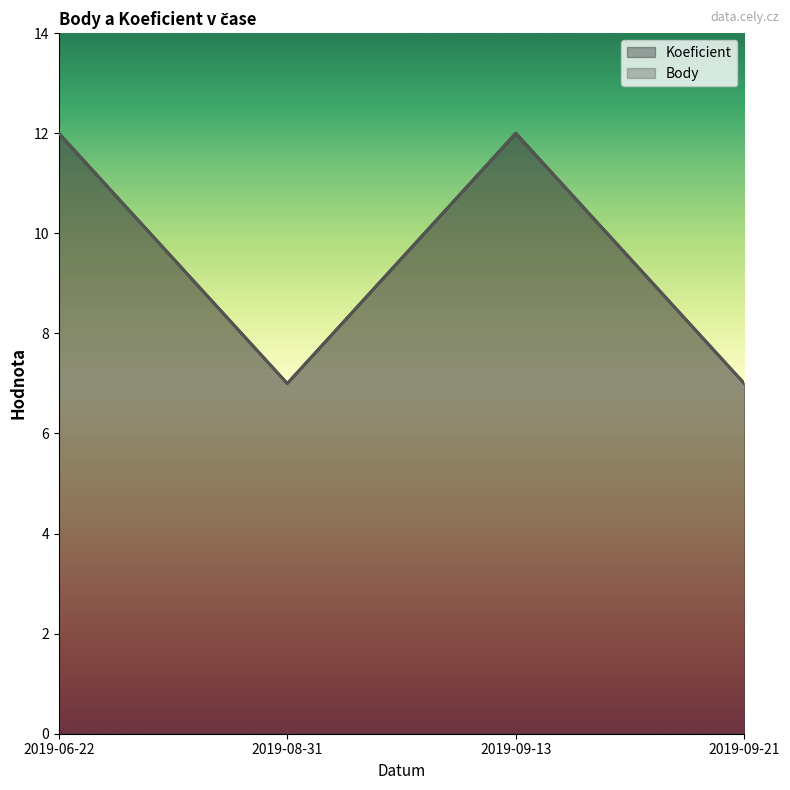

Is the value of Koeficient at 2019-06-22 greater than the value of Body at 2019-09-21?

Yes